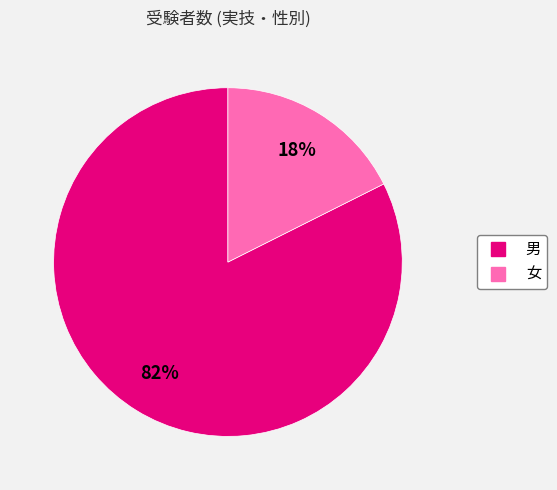

Rank the categories by value from lowest to highest.

女, 男